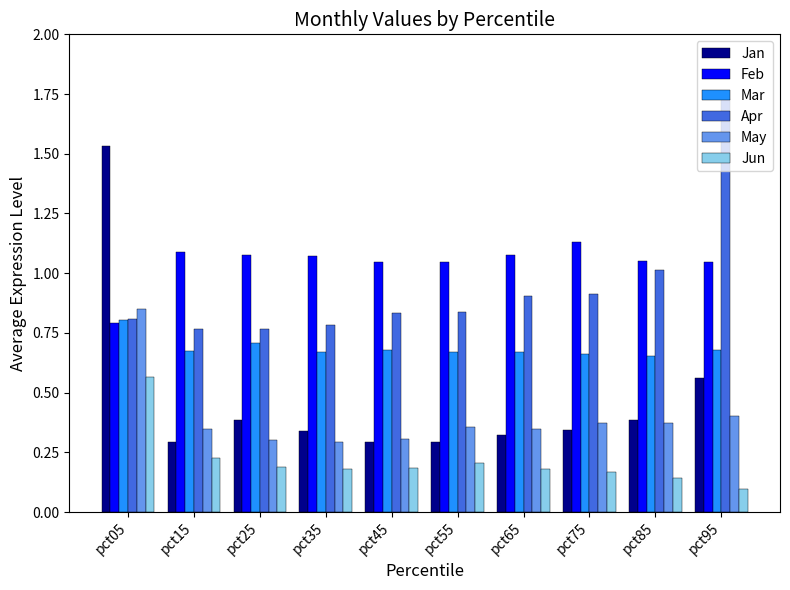

What are all the series names shown in the legend?

Jan, Feb, Mar, Apr, May, Jun